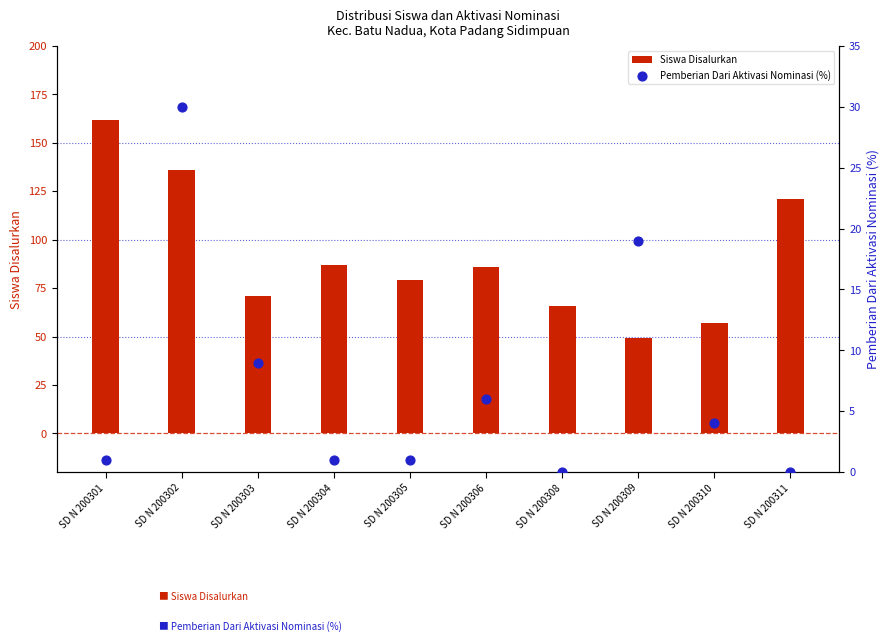

Which series has the largest Y range (max minus min)?

Siswa Disalurkan